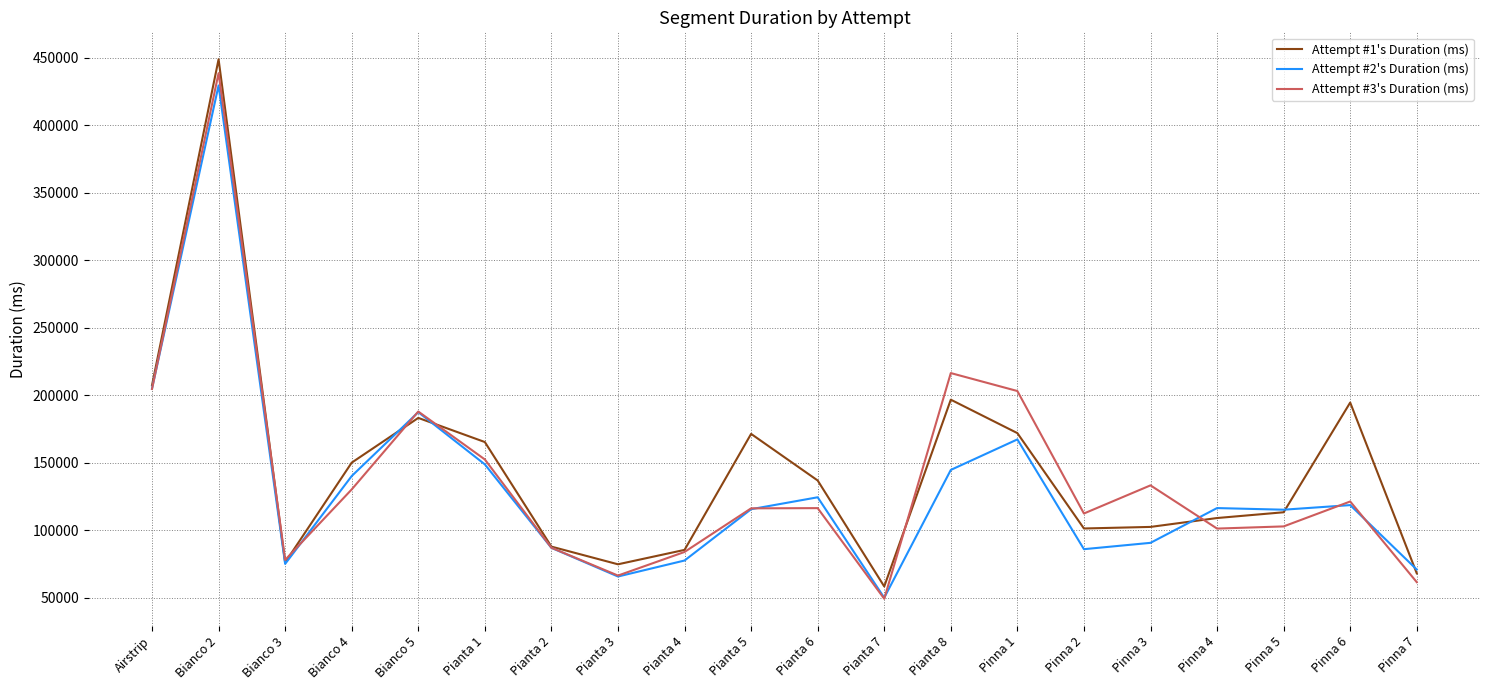

What is the spread (max minus min) of values at Pinna 3?

42560